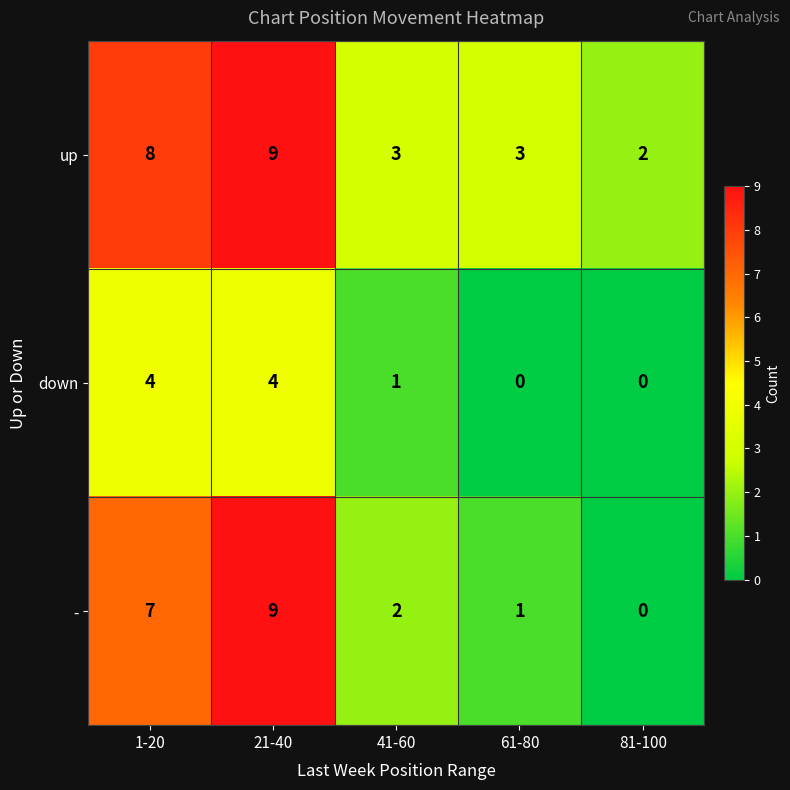

How many - values are between 1 and 7?

3